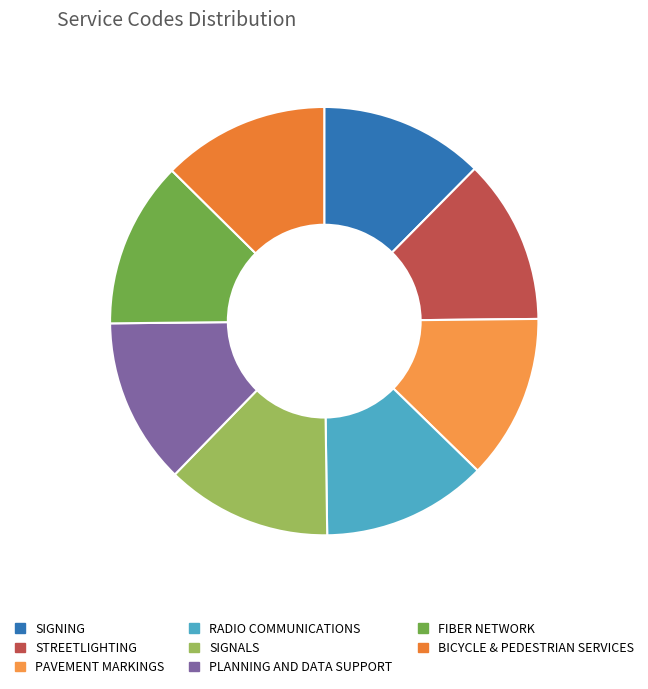

To the nearest percent, what portion does FIBER NETWORK represent?

13%